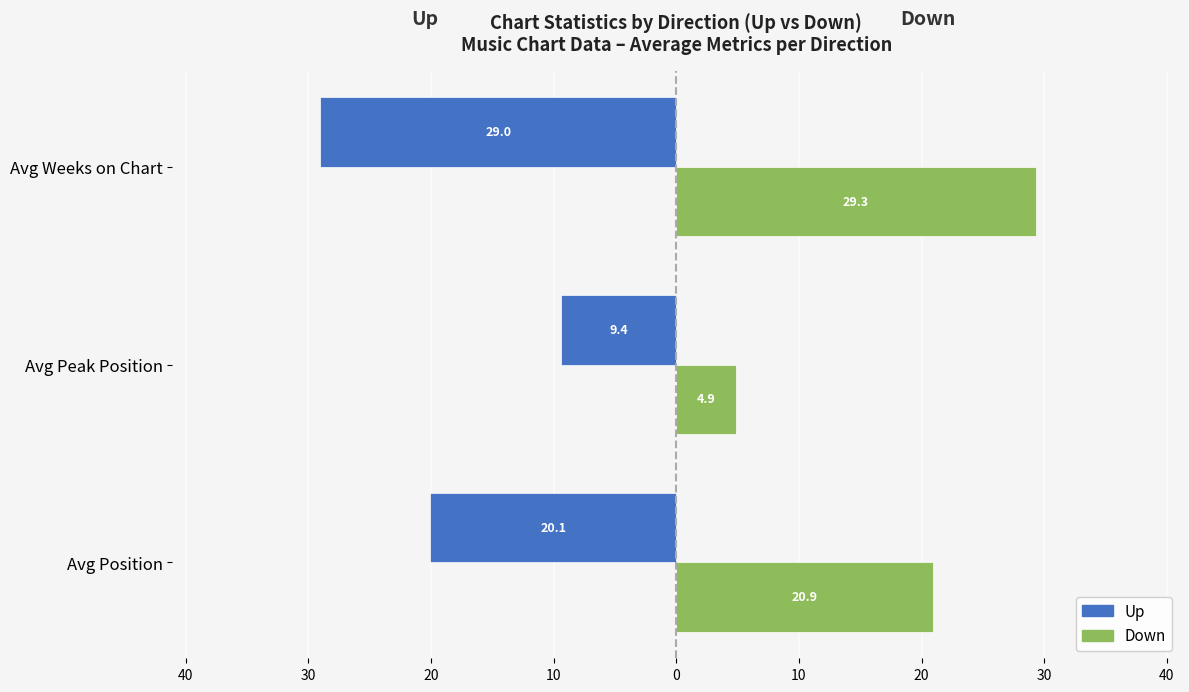

What are all the series names shown in the legend?

Up, Down